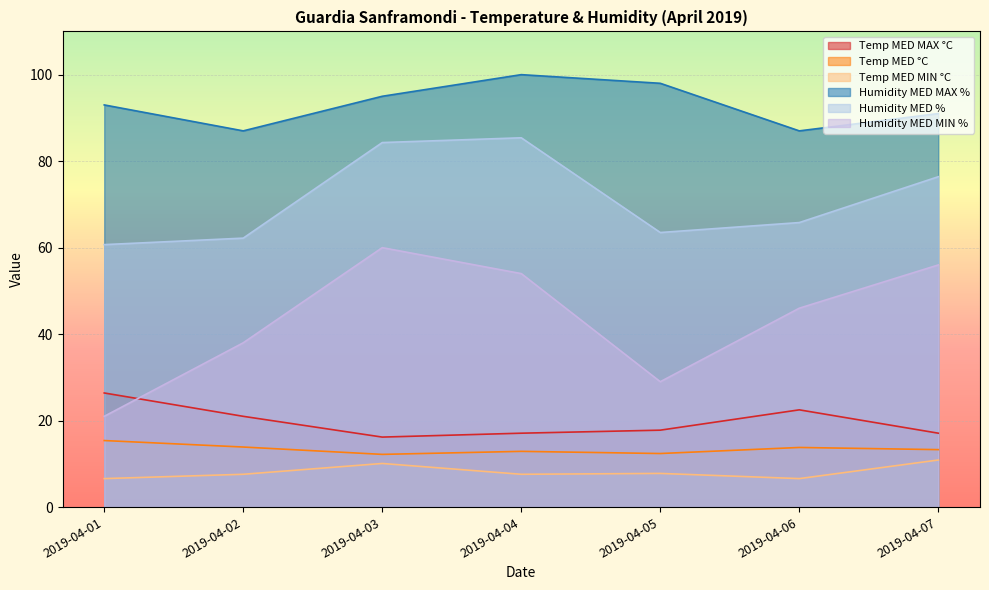

True or false: Humidity MED MIN % has a value of 74.5 at 2019-04-06.

False